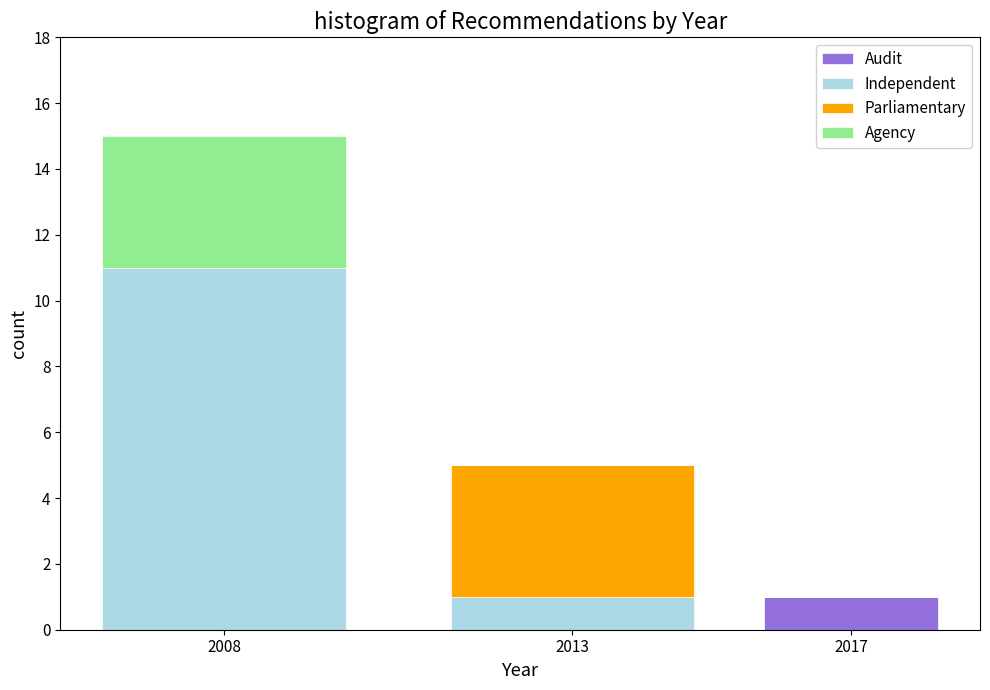

Reading left to right, transcribe the values for Audit.

2008=0	2013=0	2017=1